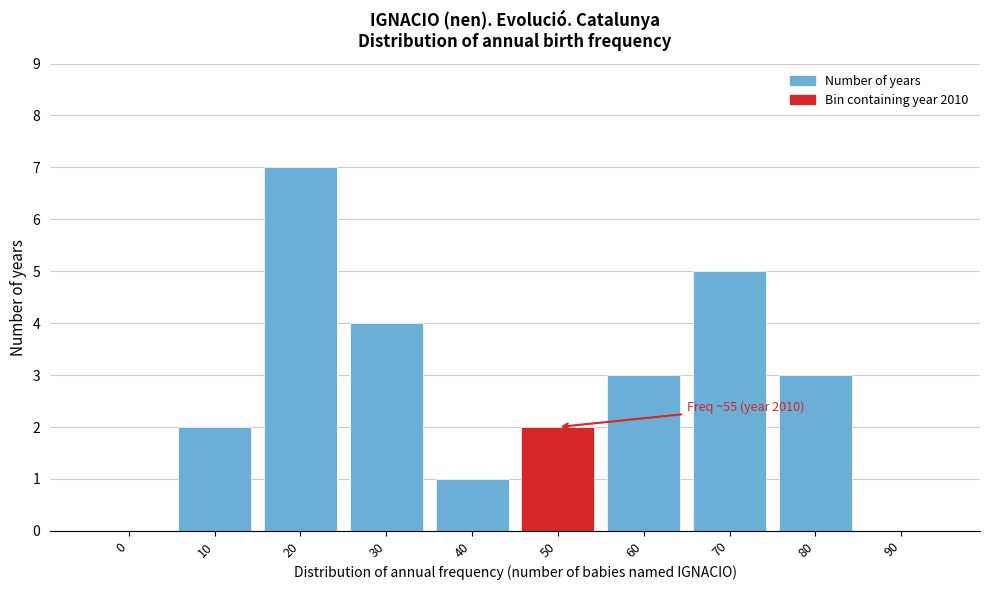

Reading left to right, what are all the values shown in this chart?

0=0	10=2	20=7	30=4	40=1	50=2	60=3	70=5	80=3	90=0